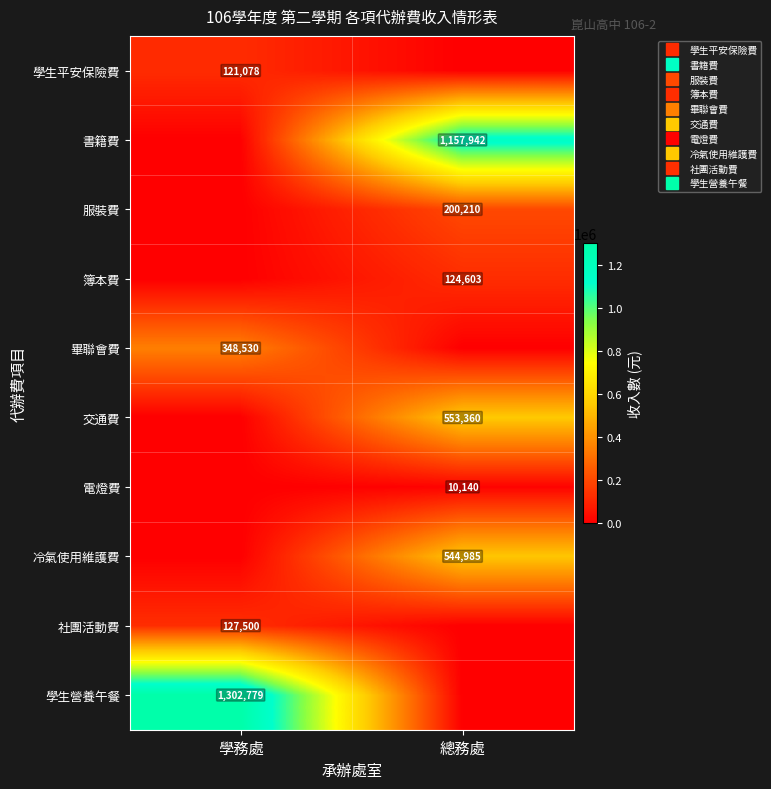

At which label does 畢聯會費 reach its minimum?

總務處